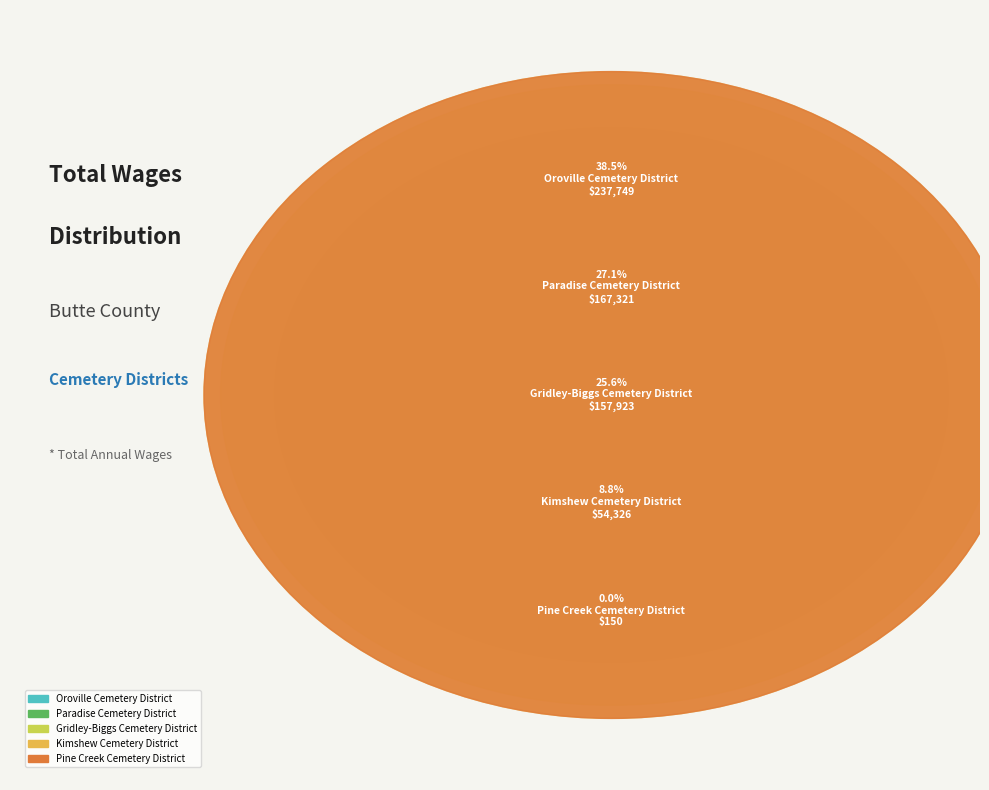

True or false: Paradise Cemetery District accounts for 16% of the total.

False